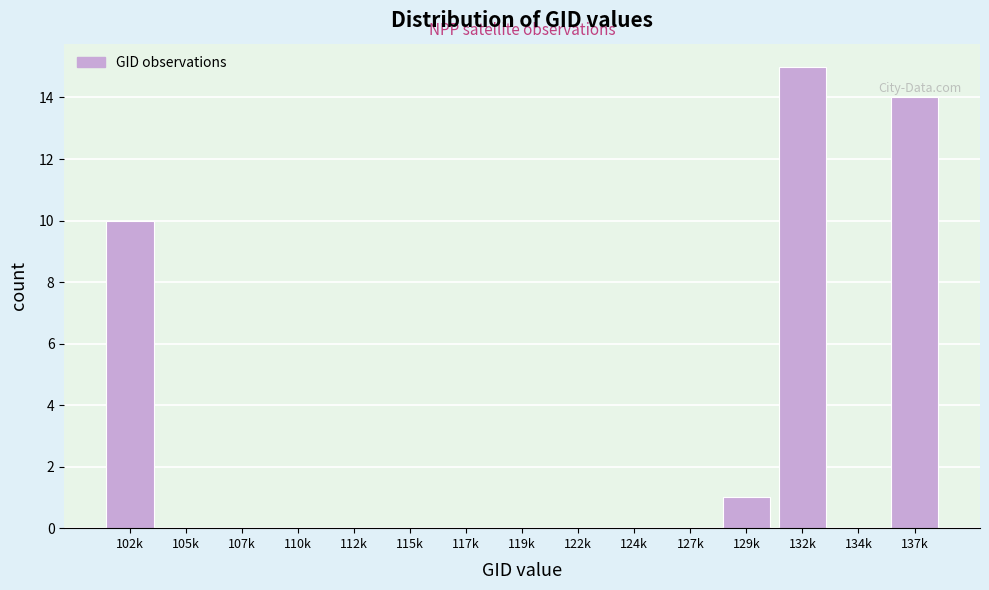

Reading right to left, extract all data points from this chart.

137k=14	134k=0	132k=15	129k=1	127k=0	124k=0	122k=0	119k=0	117k=0	115k=0	112k=0	110k=0	107k=0	105k=0	102k=10